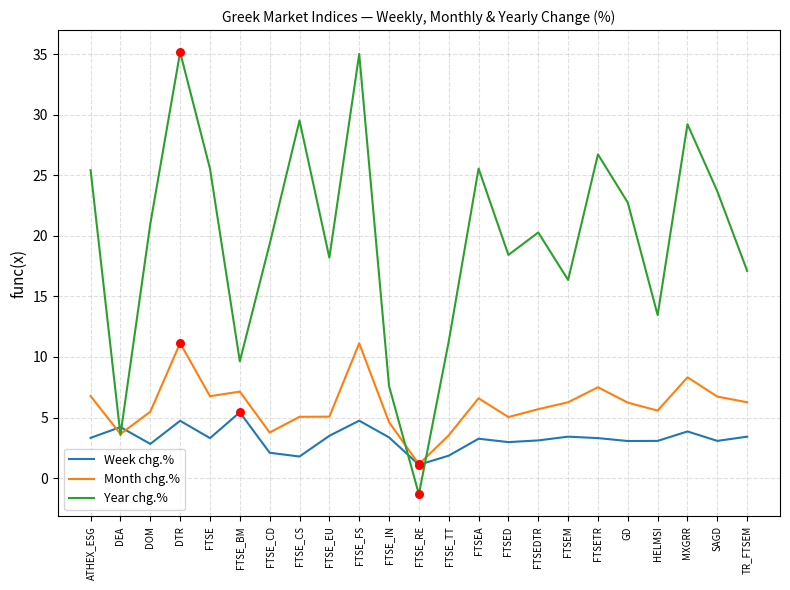

What is the total value across all series at FTSETR?

37.5